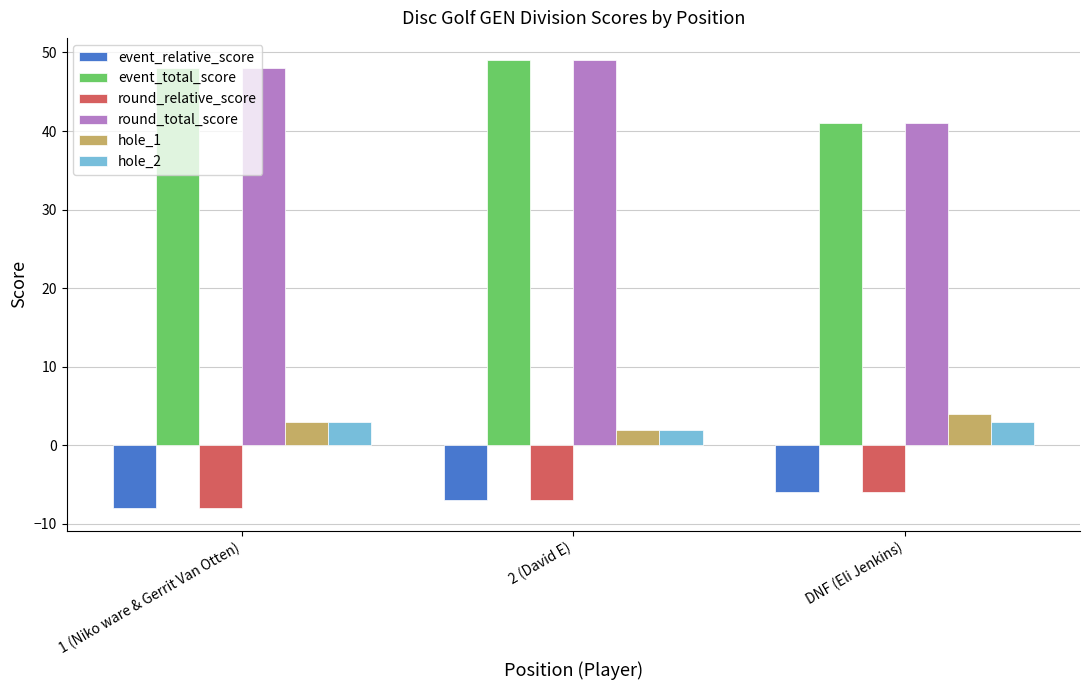

Count the number of data series in this chart.

6